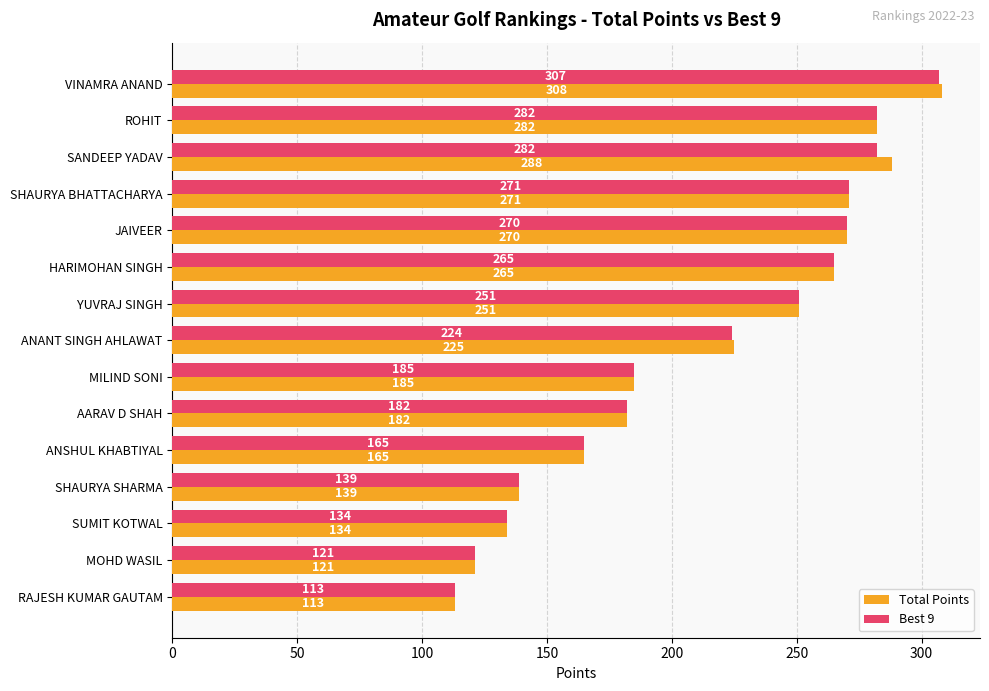

What is the minimum value shown in the chart?

113